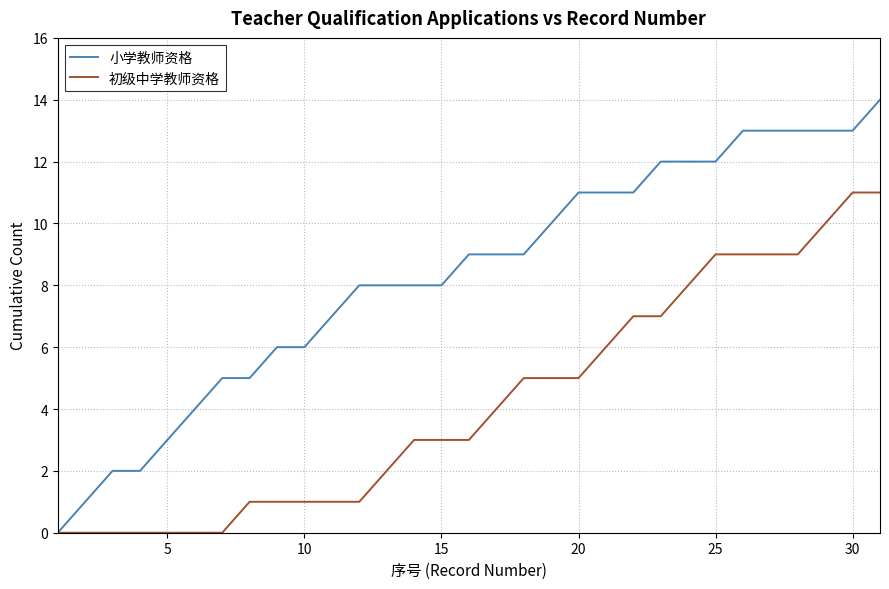

Rank the series by their maximum value, from lowest to highest.

初级中学教师资格, 小学教师资格